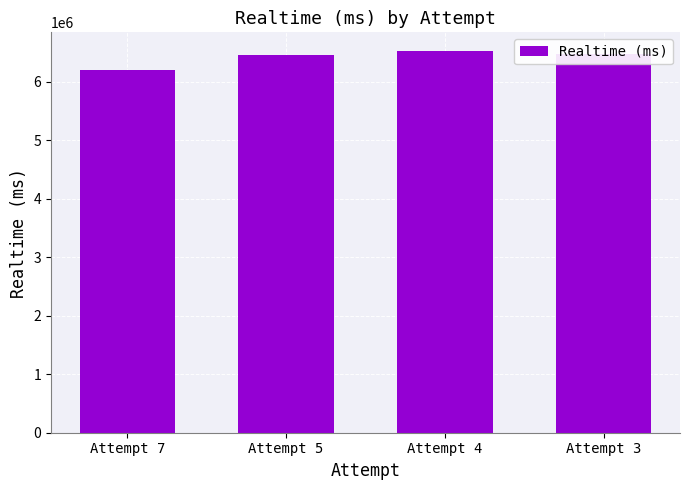

How many data points does each series have?

4